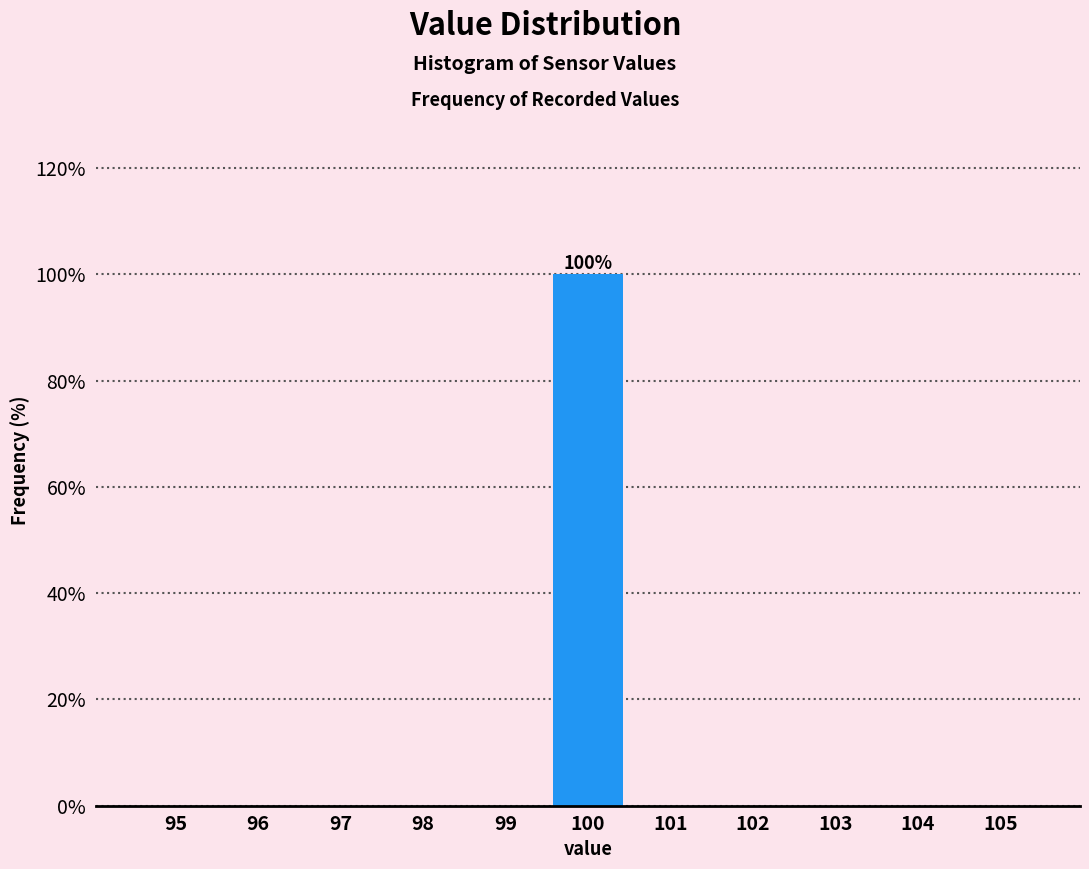

Which range on the x-axis has the tallest bar?

99.5 to 100.5